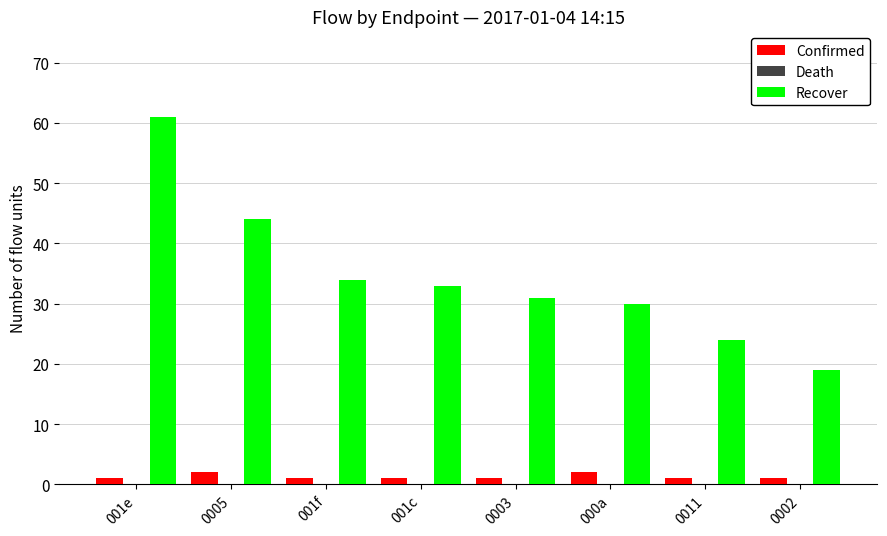

Reading left to right, list all the values displayed in this chart.

Confirmed: 1	2	1	1	1	2	1	1
Recover: 61	44	34	33	31	30	24	19